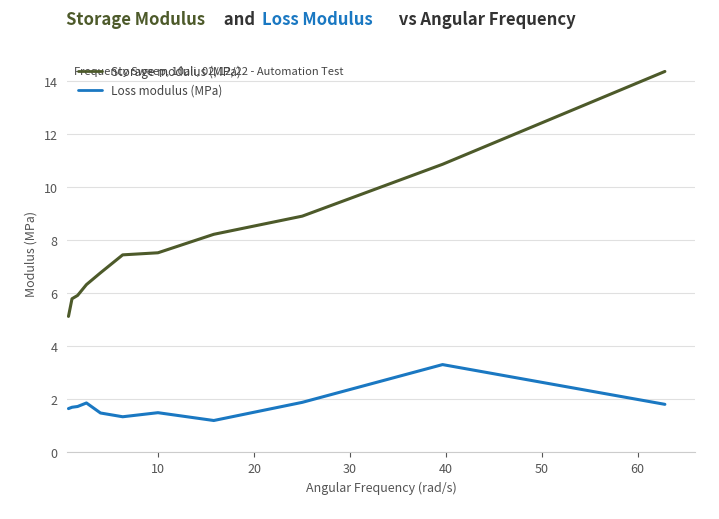

What is the difference between the maximum and minimum values in the Storage modulus (MPa) series?

9.2